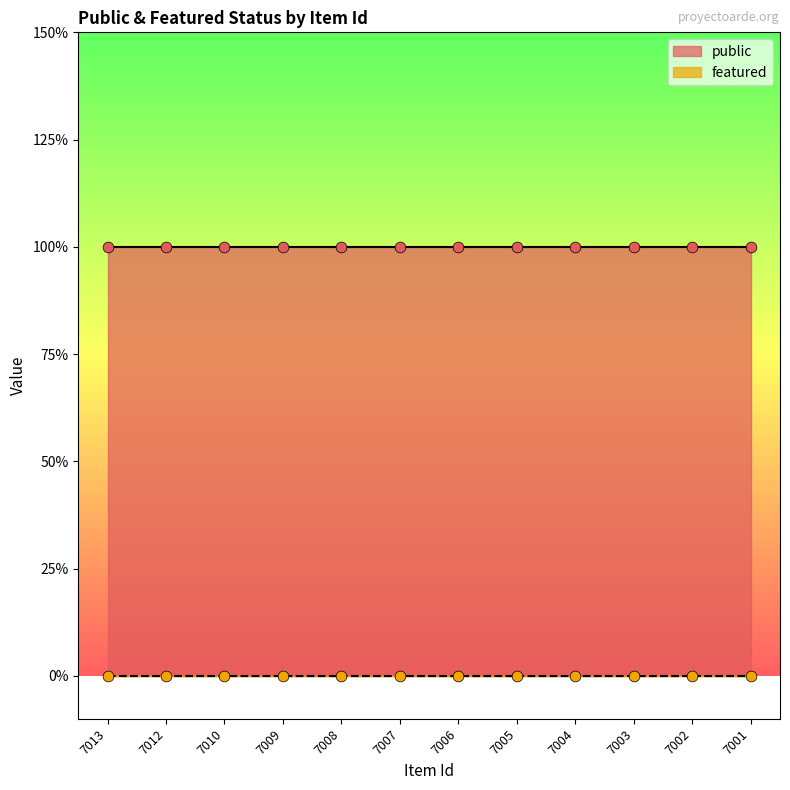

Is the value of featured at 7005 greater than the value of public at 7004?

No